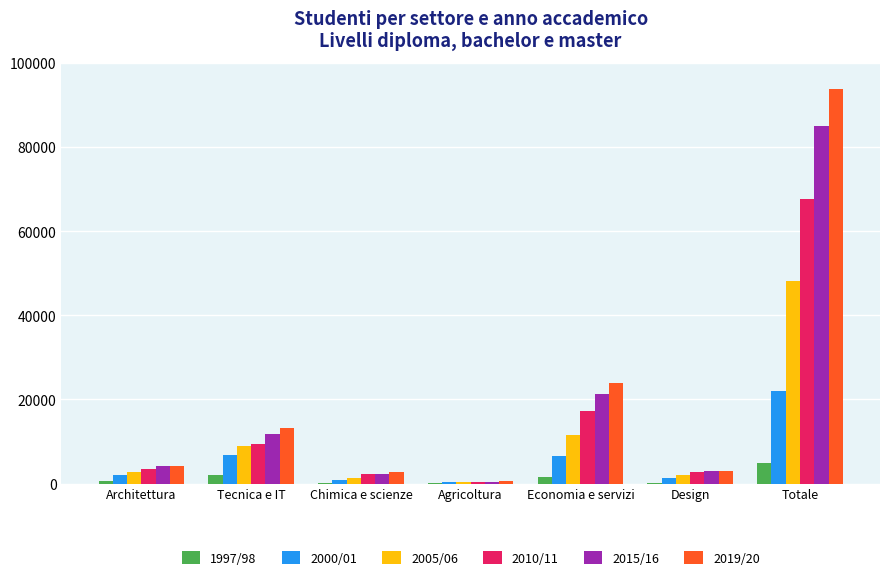

At which category is the sum across all series the highest?

Totale